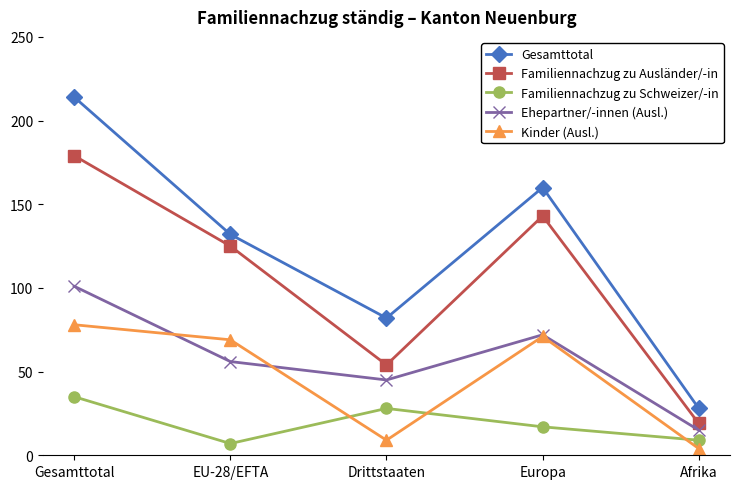

Between Gesamttotal and EU-28/EFTA, which series saw the biggest shift?

Gesamttotal